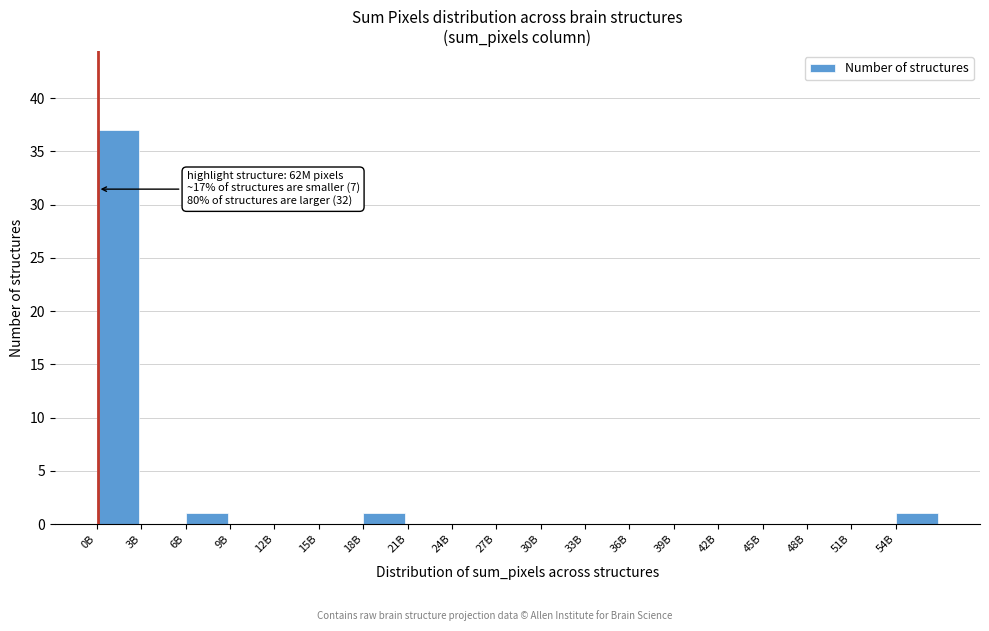

Reading left to right, list all the values displayed in this chart.

0B=37	3B=0	6B=1	9B=0	12B=0	15B=0	18B=1	21B=0	24B=0	27B=0	30B=0	33B=0	36B=0	39B=0	42B=0	45B=0	48B=0	51B=0	54B=1